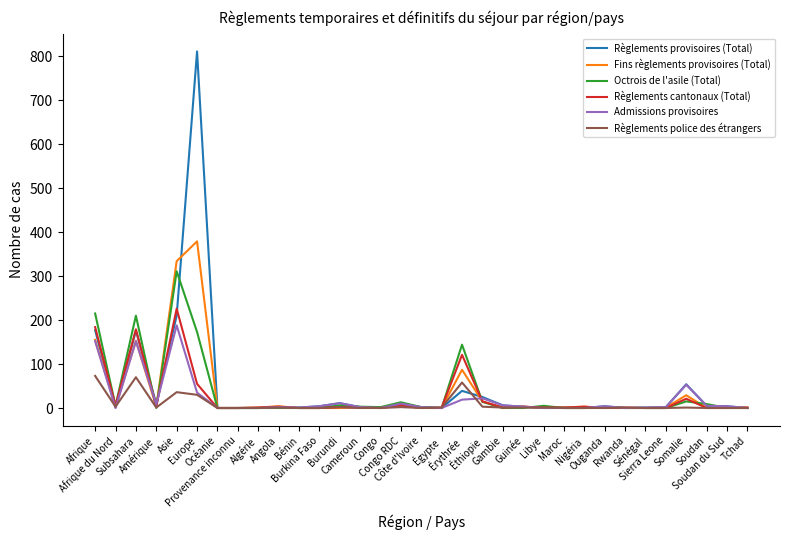

The value of Octrois de l'asile (Total) at Côte d'Ivoire is 2. True or false?

True